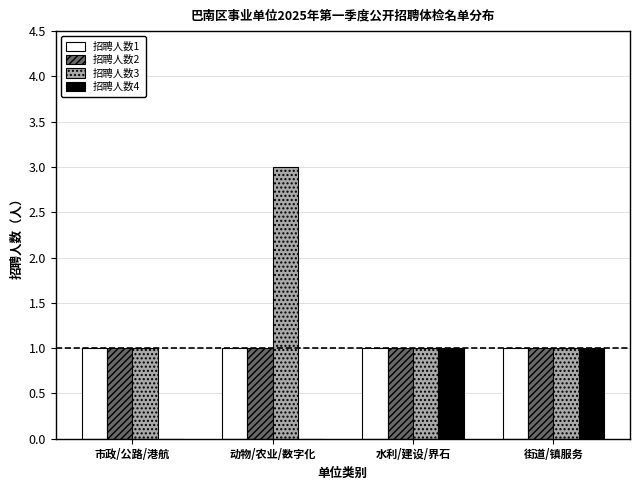

The 招聘人数4 series shows 2 at 水利/建设/界石. True or false?

False